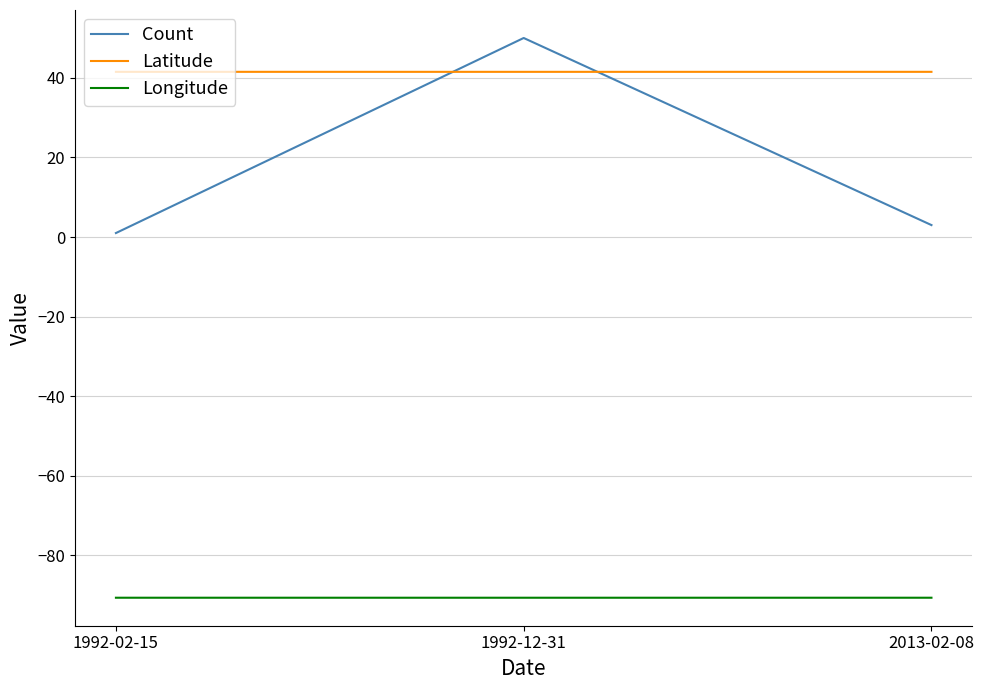

True or false: Longitude has a value of -19.1 at 1992-12-31.

False